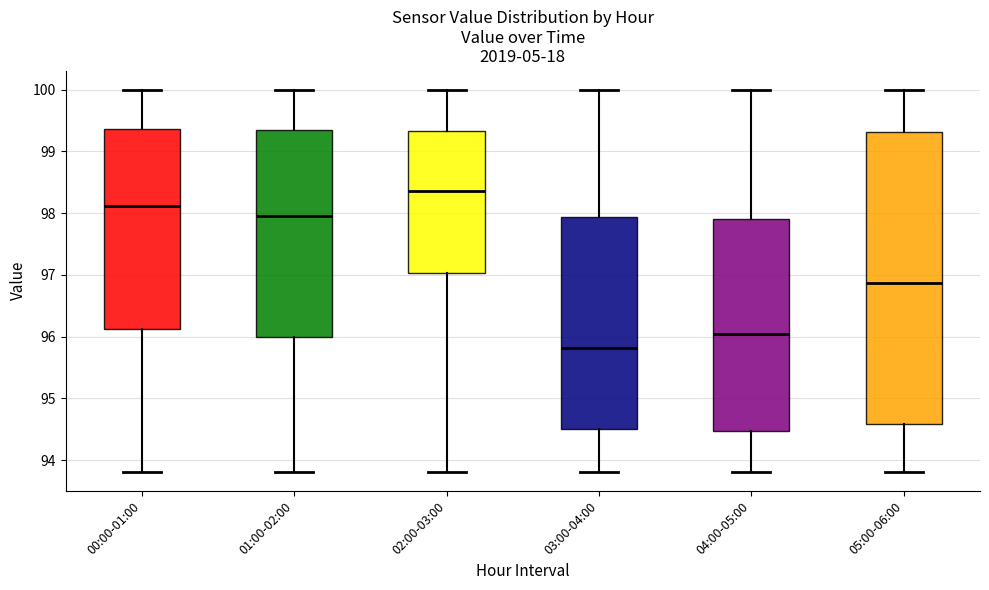

Which box is the tallest, from its lower edge to its upper edge?

05:00-06:00